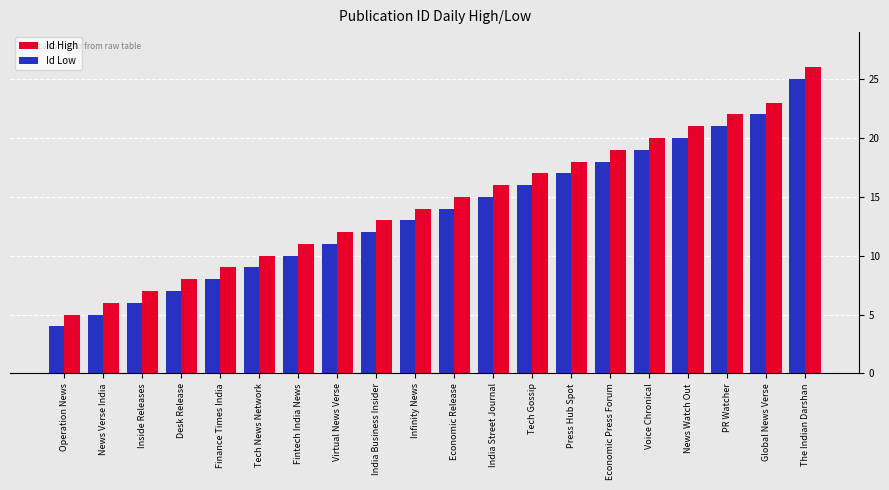

Which category has the highest value in the Id Low series?

The Indian Darshan